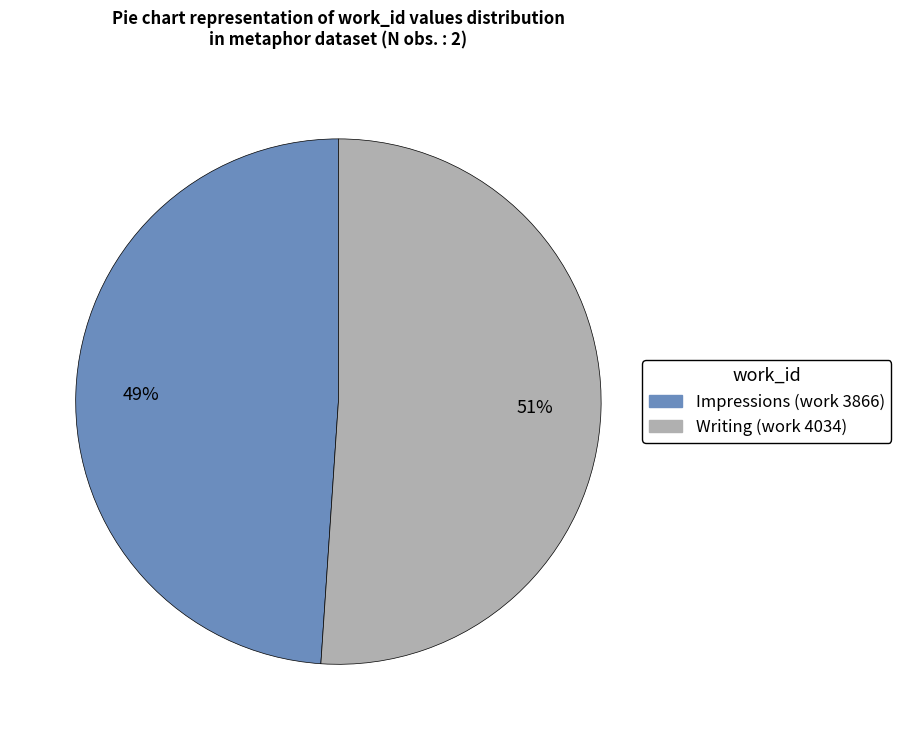

To the nearest percent, what portion does Writing (work 4034) represent?

51%